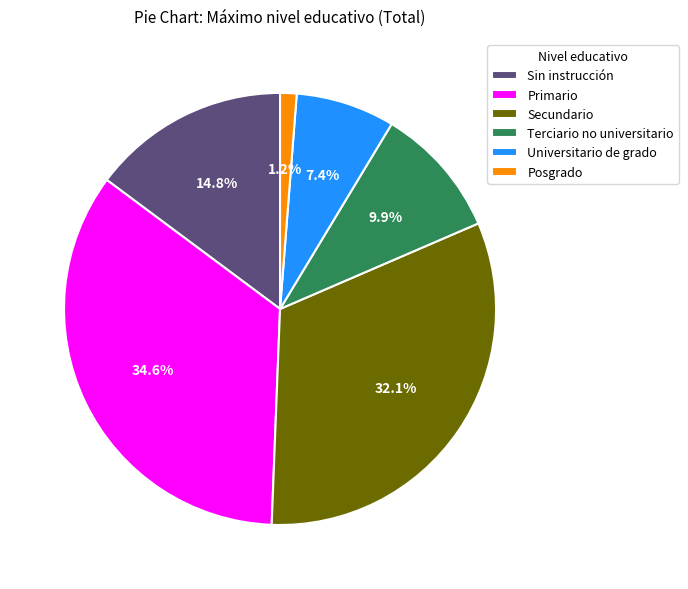

Which slice is the smallest?

Posgrado